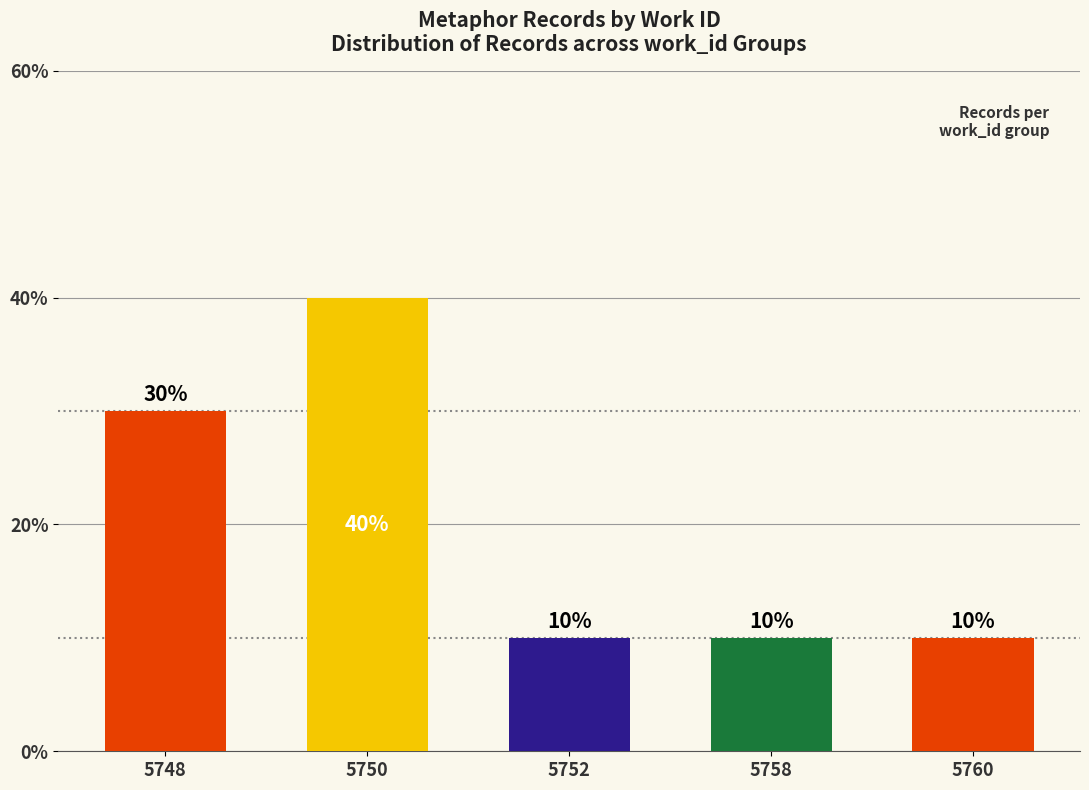

Reading right to left, list all the values displayed in this chart.

5760=10	5758=10	5752=10	5750=40	5748=30